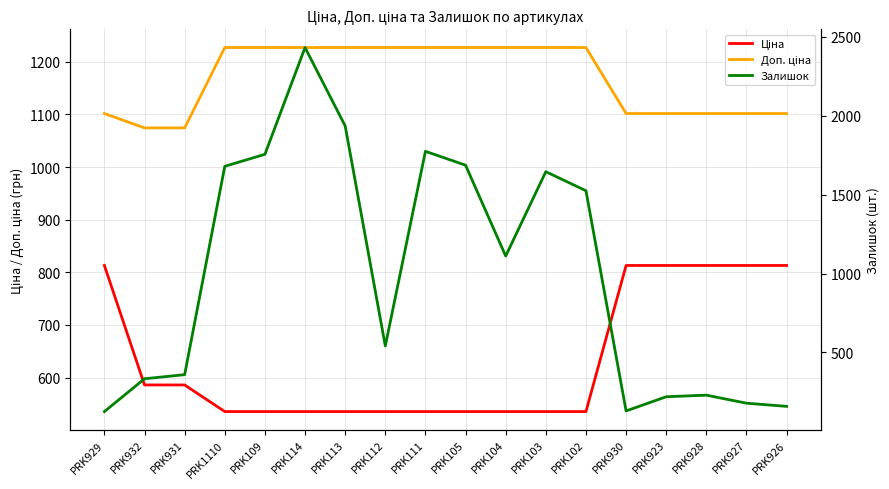

Which category has the lowest value across all series?

PRK929